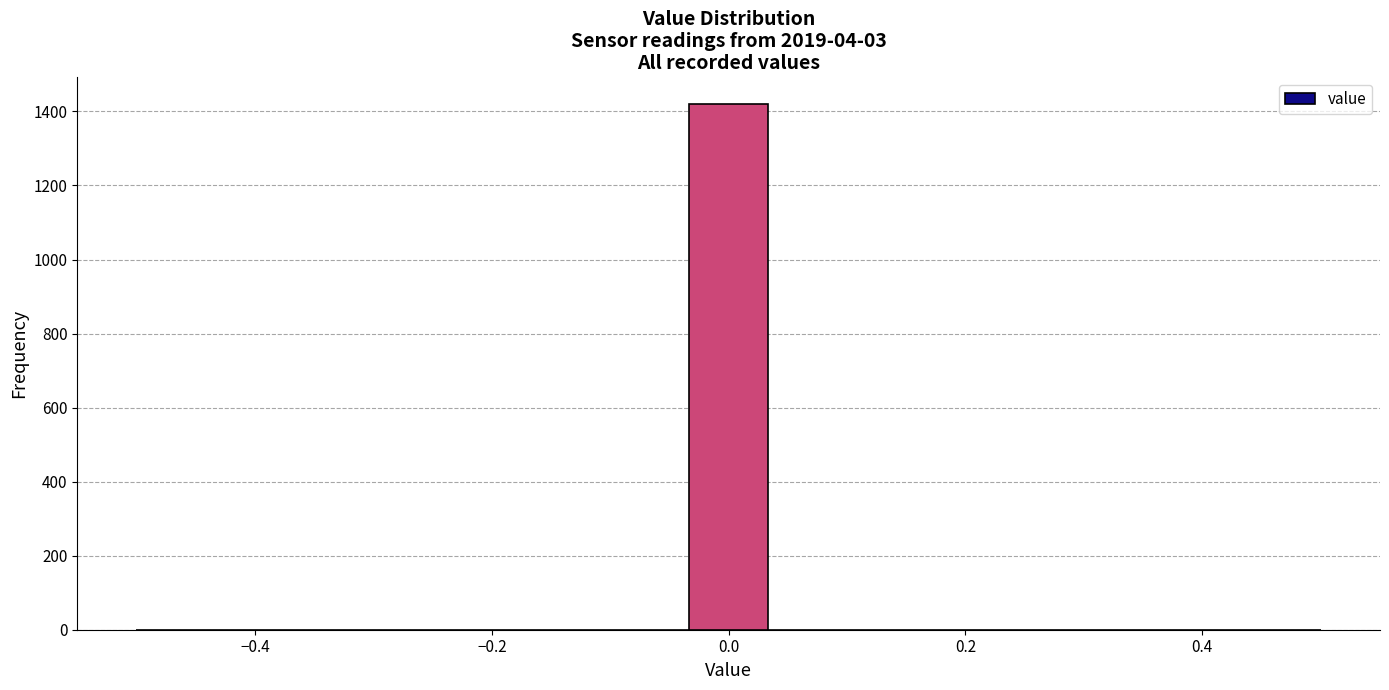

Read against the x-axis, roughly where is the centre of the tallest bar?

0.00